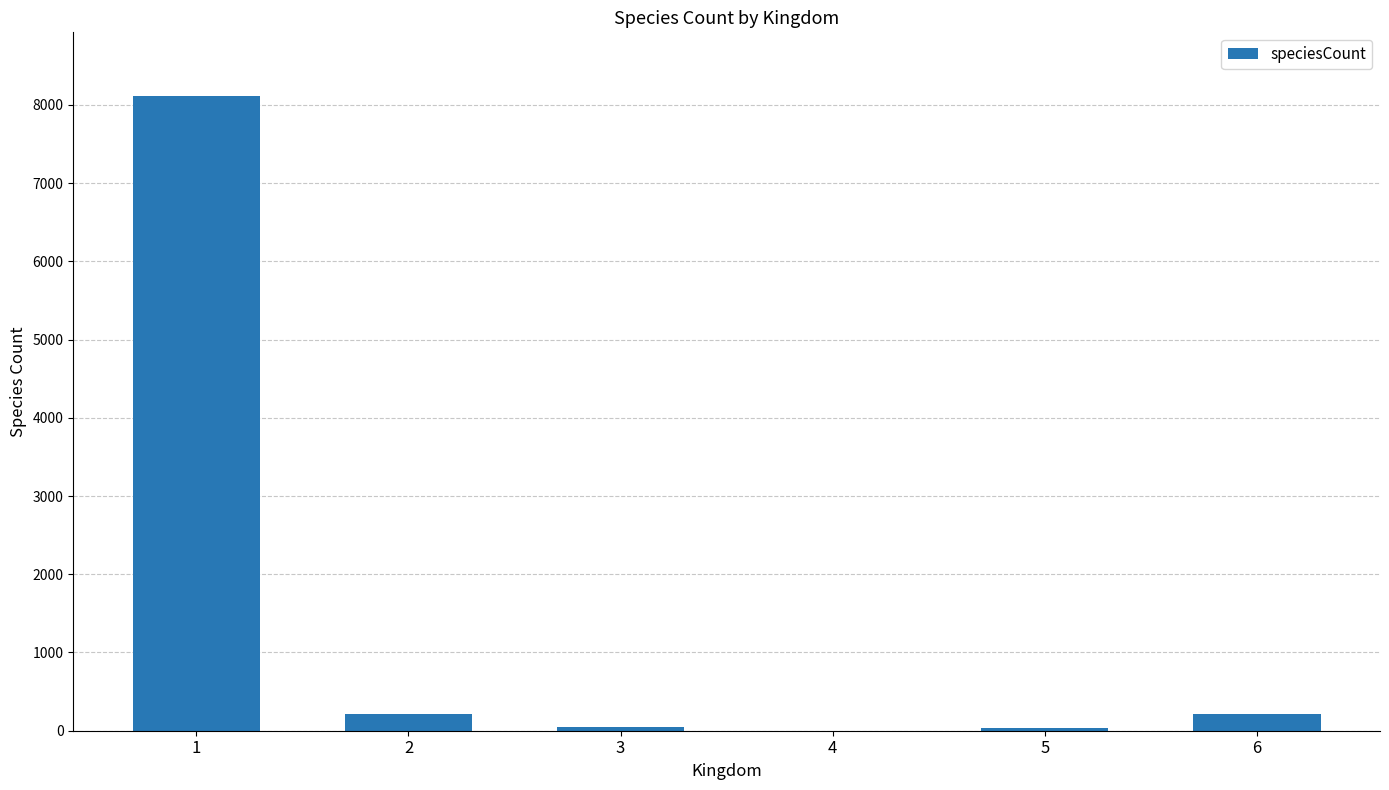

What is the sum of all values?

8634